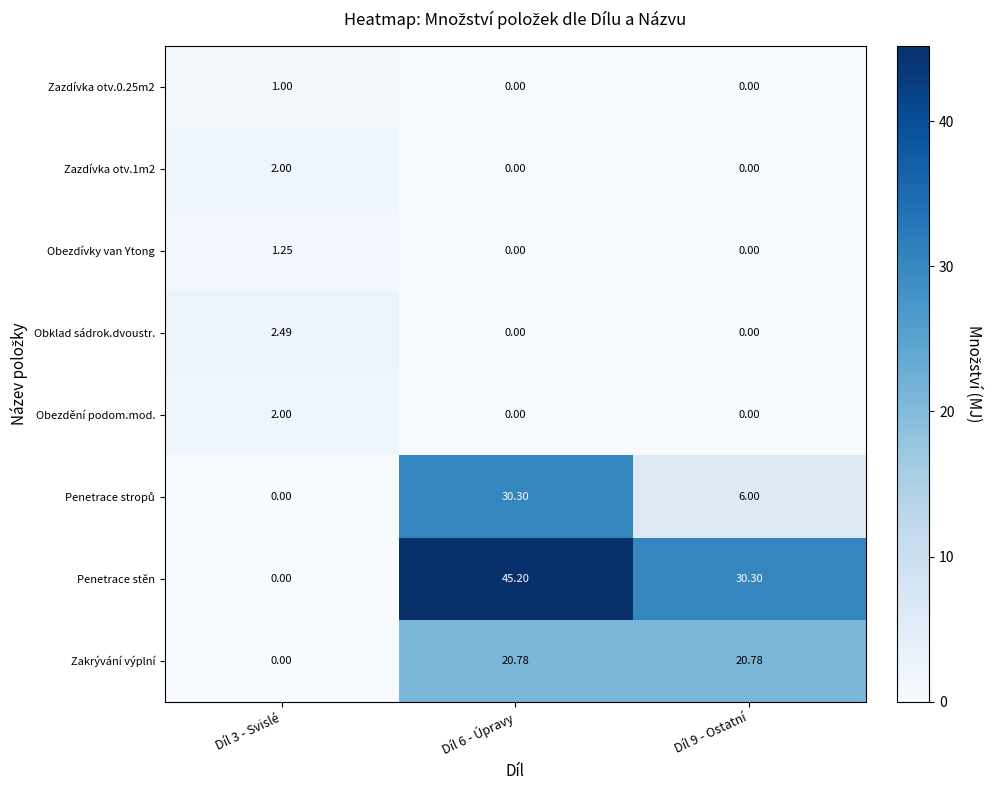

What is the total value across all series at Díl 9 - Ostatní?

57.1